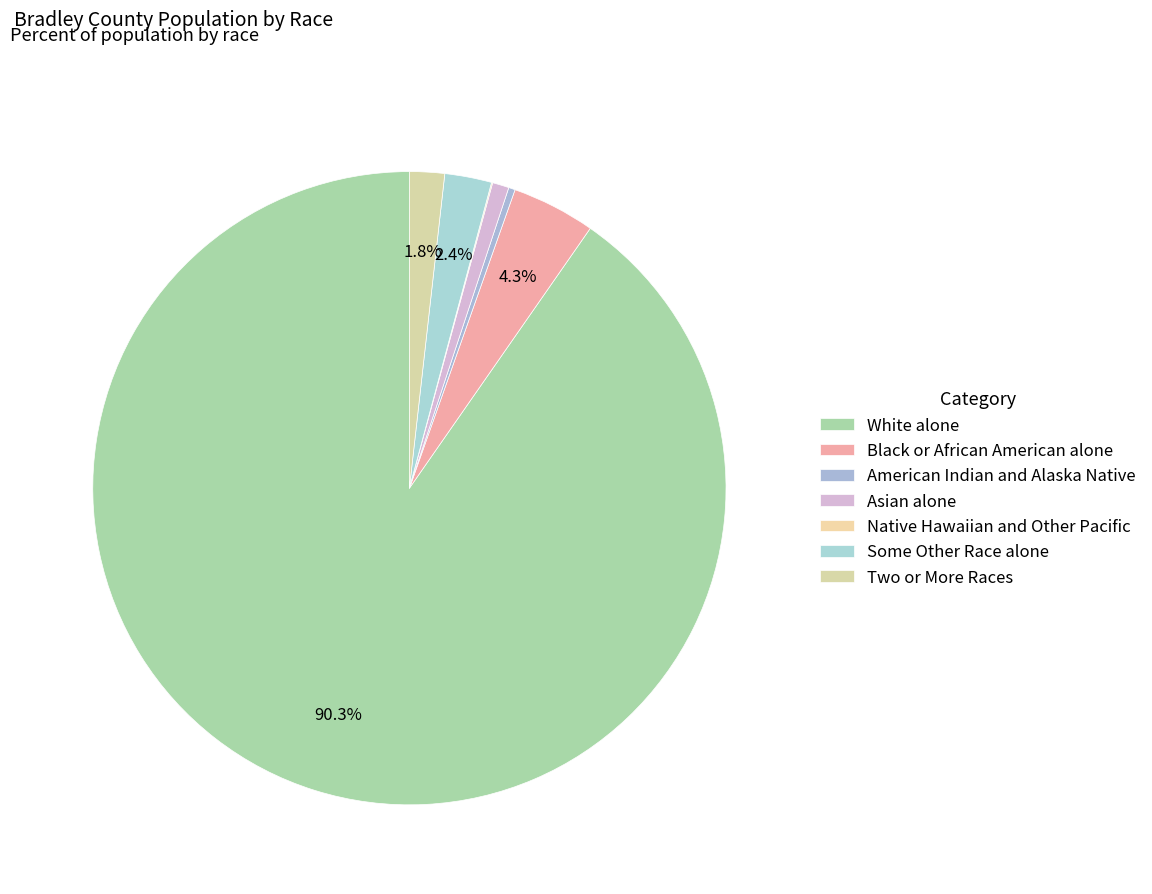

What is the smallest slice in the pie chart?

Native Hawaiian and Other Pacific